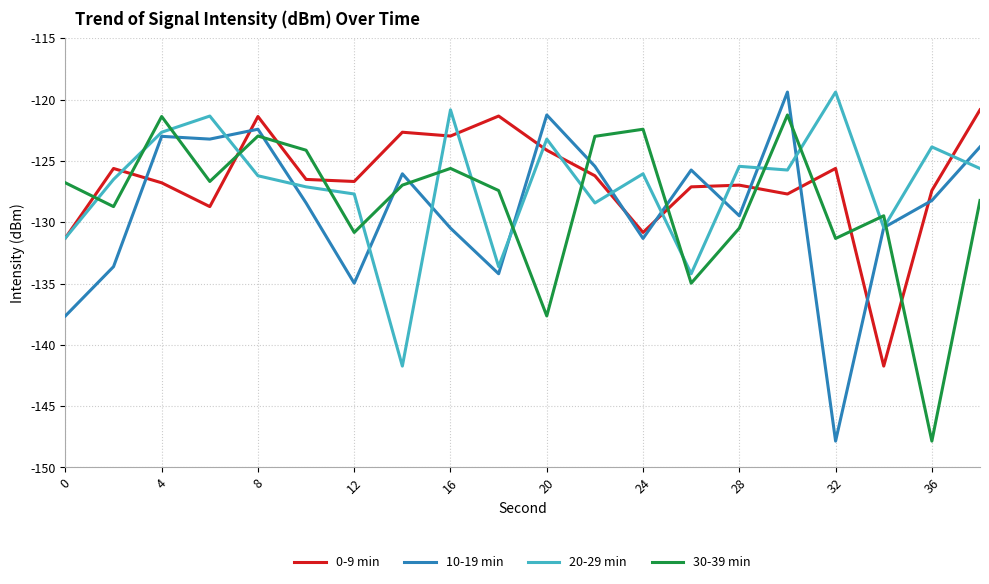

What is the minimum value for 20-29 min?

-141.7